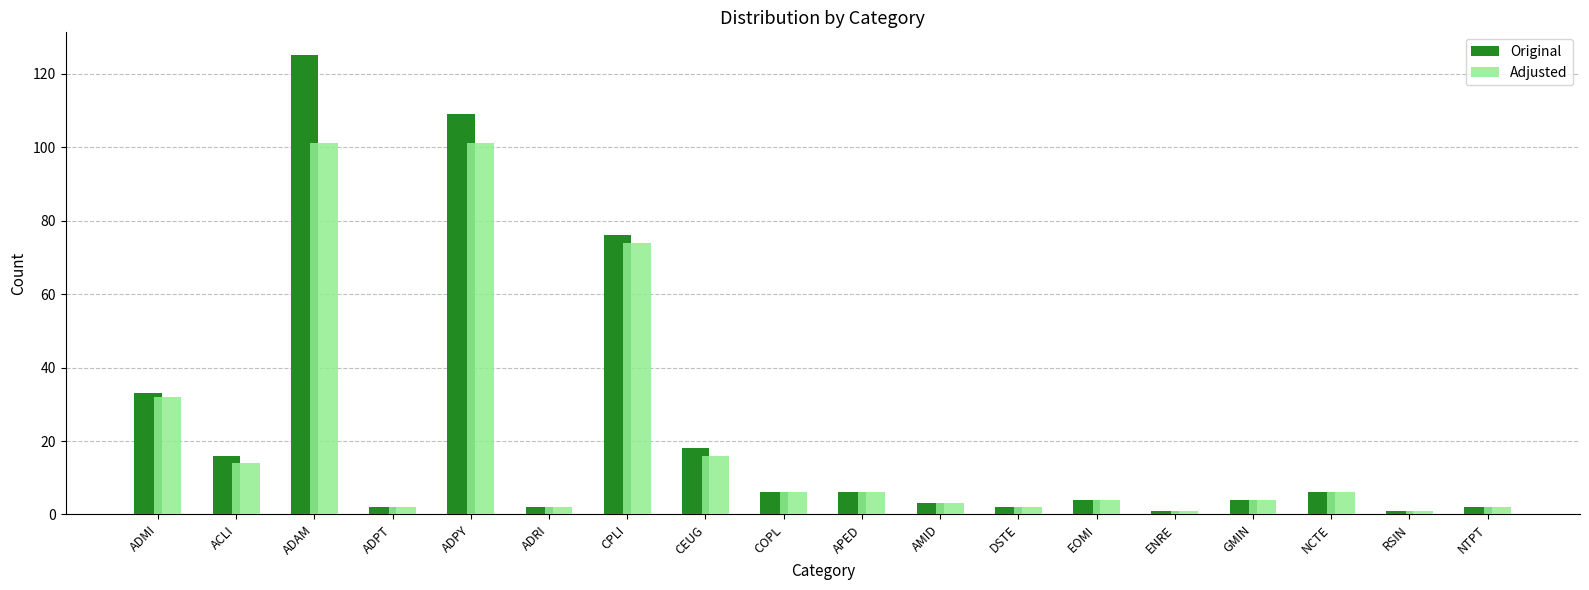

How many bars are there in each group?

2